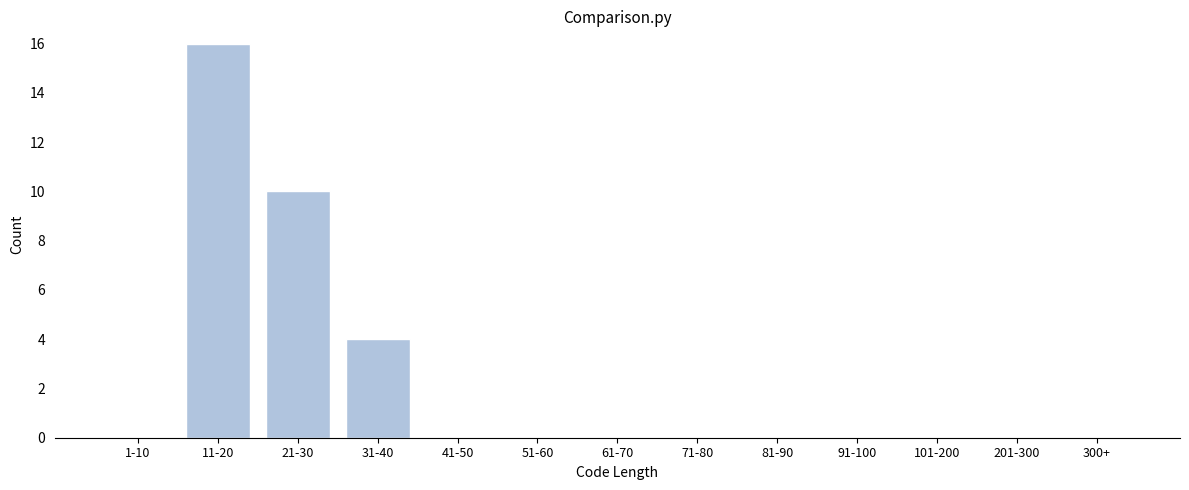

Reading left to right, what are all the values shown in this chart?

1-10=0	11-20=16	21-30=10	31-40=4	41-50=0	51-60=0	61-70=0	71-80=0	81-90=0	91-100=0	101-200=0	201-300=0	300+=0